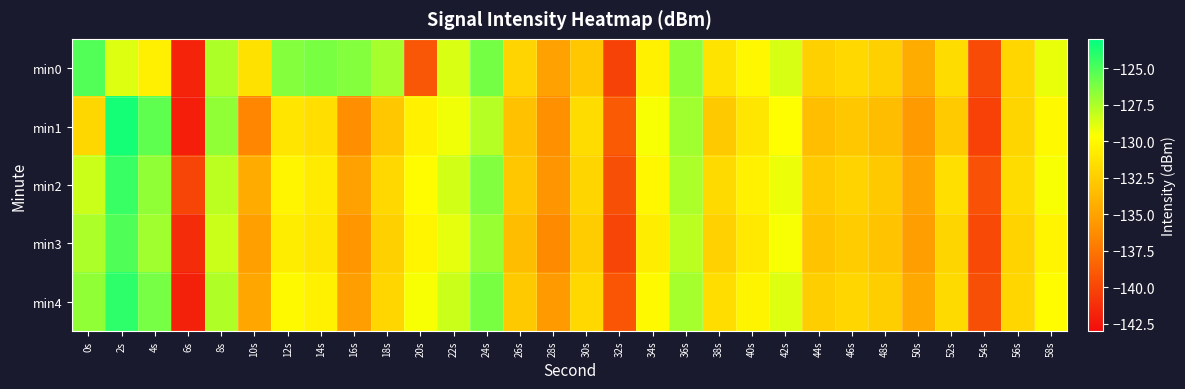

Which category has the lowest value across all series?

6s